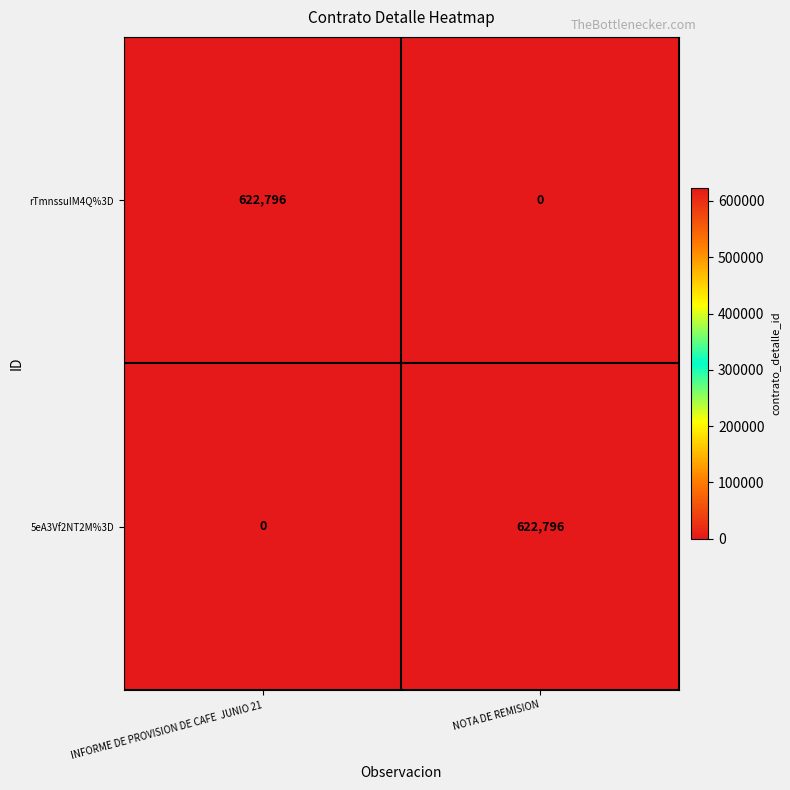

At which label does rTmnssuIM4Q%3D reach its minimum?

NOTA DE REMISION